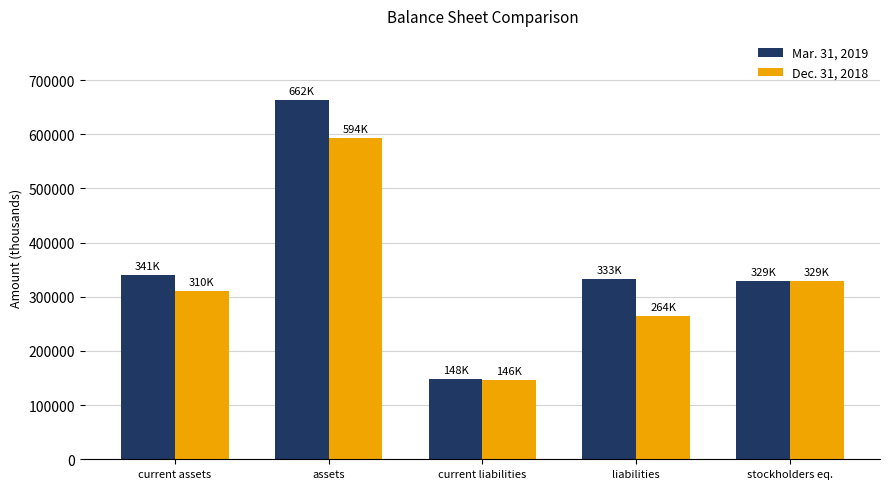

The Dec. 31, 2018 series shows 76730 at current assets. True or false?

False